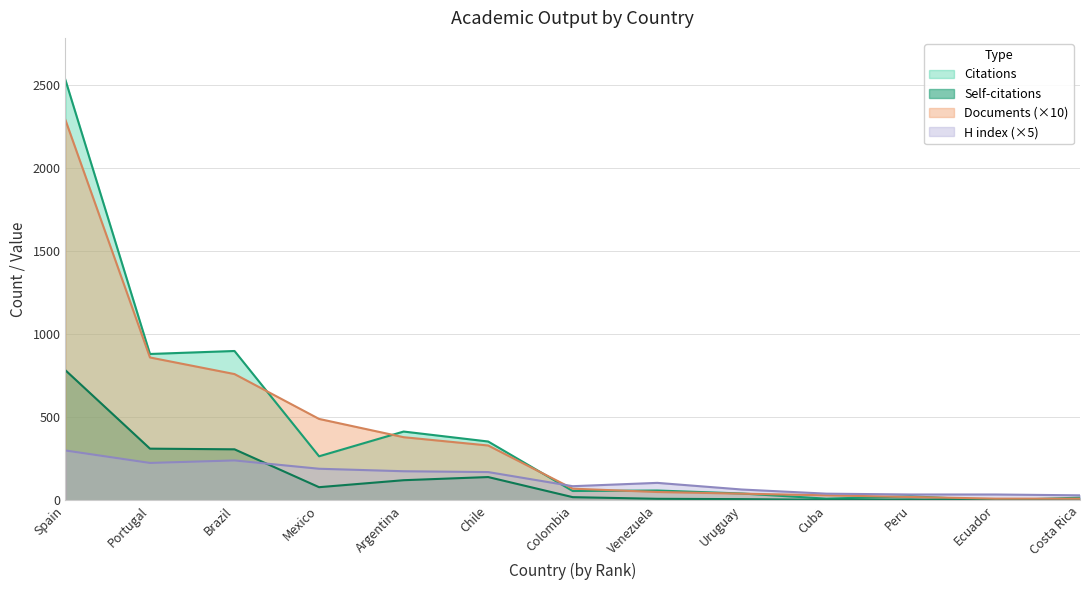

What is the difference between the second highest and minimum values in the H index series?

210